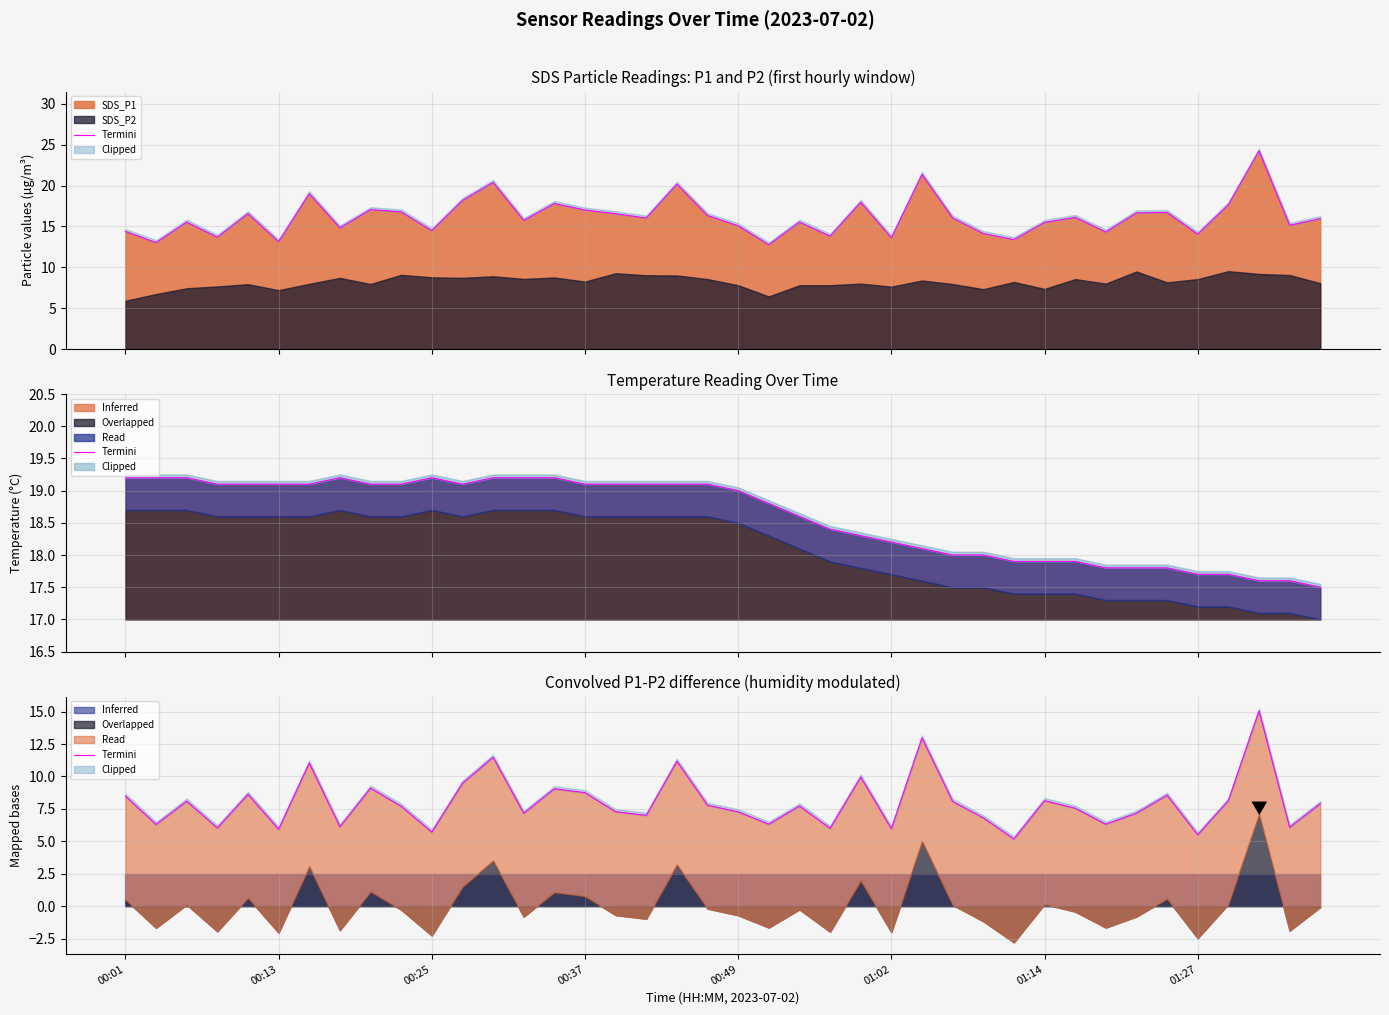

What is the ratio of the value at 38 to the value at 29?

1.2